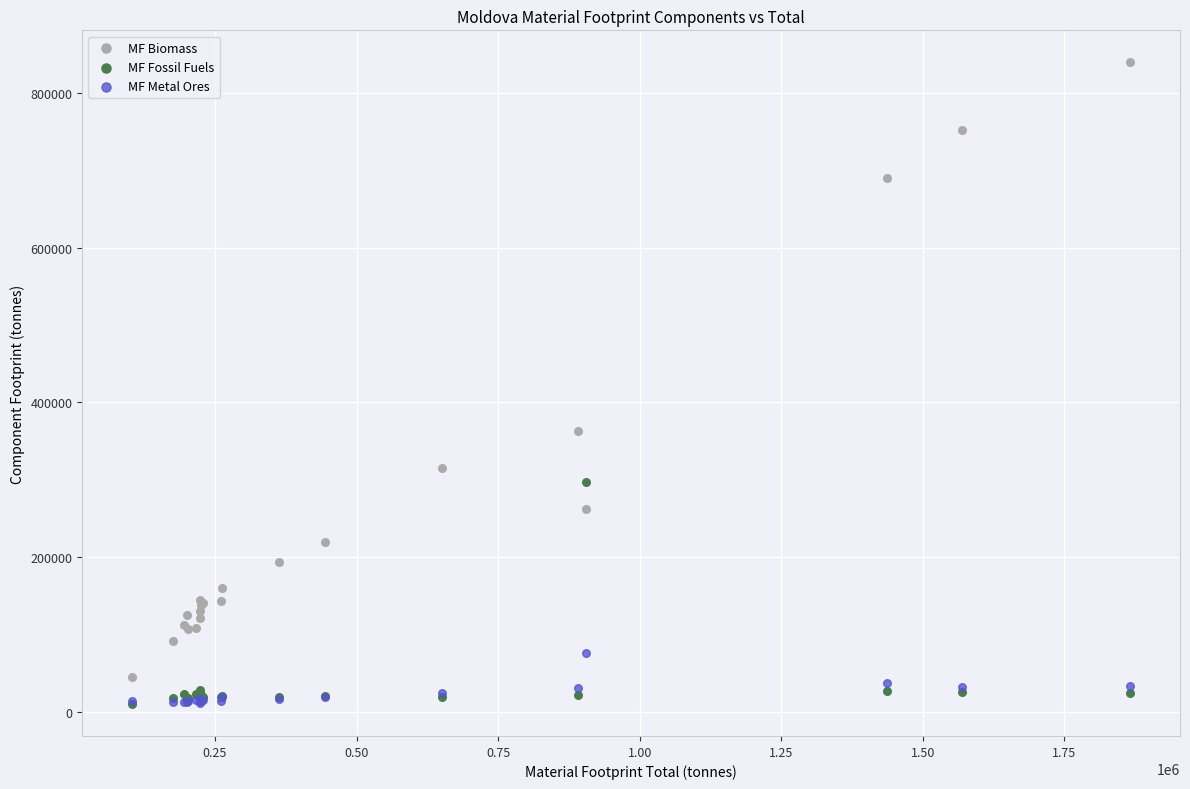

In the MF Biomass series, what Y value is closest to 442300?

363000